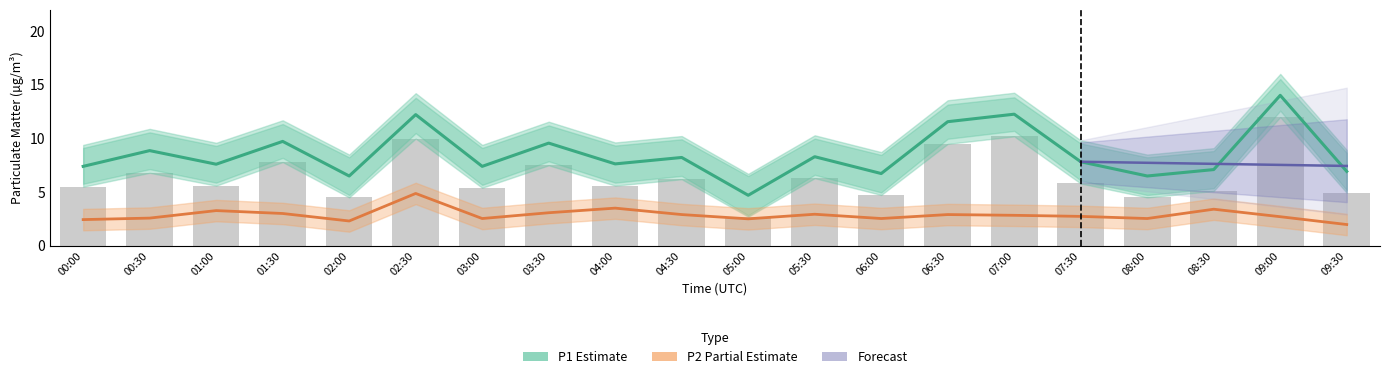

Reading left to right, what are all the values shown in this chart?

P1: 00:00=7.4	00:30=8.9	01:00=7.6	01:30=9.7	02:00=6.5	02:30=12.2	03:00=7.4	03:30=9.6	04:00=7.6	04:30=8.2	05:00=4.7	05:30=8.3	06:00=6.7	06:30=11.6	07:00=12.3	07:30=7.8	08:00=6.5	08:30=7.1	09:00=14.0	09:30=6.9
P1_lo: 00:00=5.5	00:30=6.8	01:00=5.6	01:30=7.8	02:00=4.5	02:30=10.0	03:00=5.4	03:30=7.5	04:00=5.6	04:30=6.2	05:00=2.7	05:30=6.3	06:00=4.7	06:30=9.5	07:00=10.2	07:30=5.8	08:00=4.5	08:30=5.1	09:00=12.0	09:30=4.9
P2: 00:00=2.4	00:30=2.6	01:00=3.3	01:30=3.0	02:00=2.3	02:30=4.9	03:00=2.5	03:30=3.1	04:00=3.5	04:30=2.9	05:00=2.5	05:30=2.9	06:00=2.5	06:30=2.9	07:00=2.8	07:30=2.7	08:00=2.5	08:30=3.4	09:00=2.7	09:30=2.0